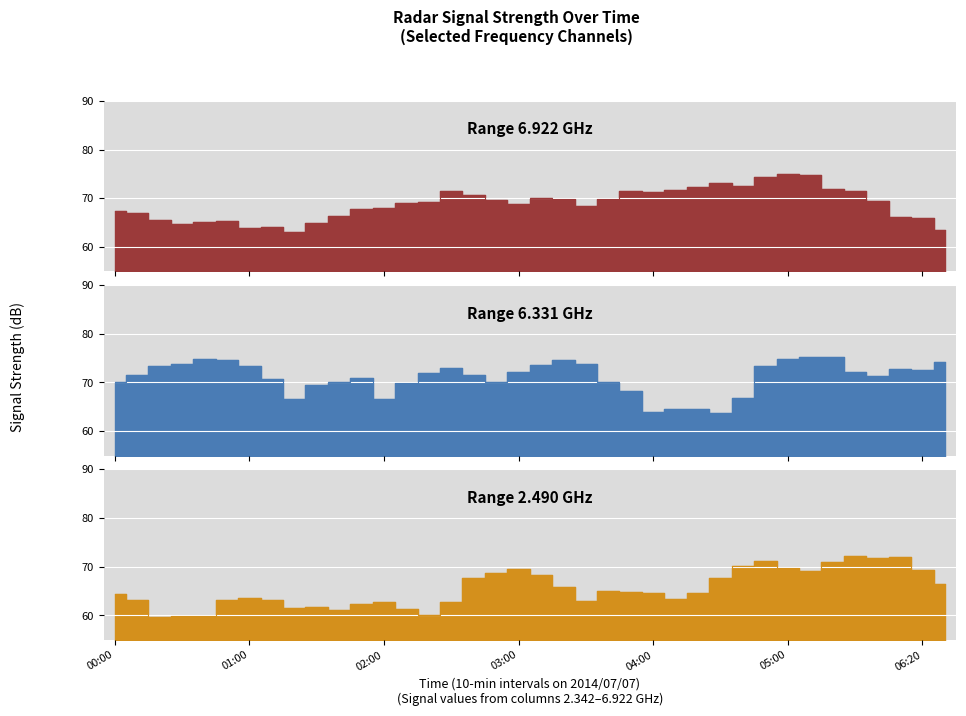

Where is the first local minimum for 6.331?

2014/07/07 01:20